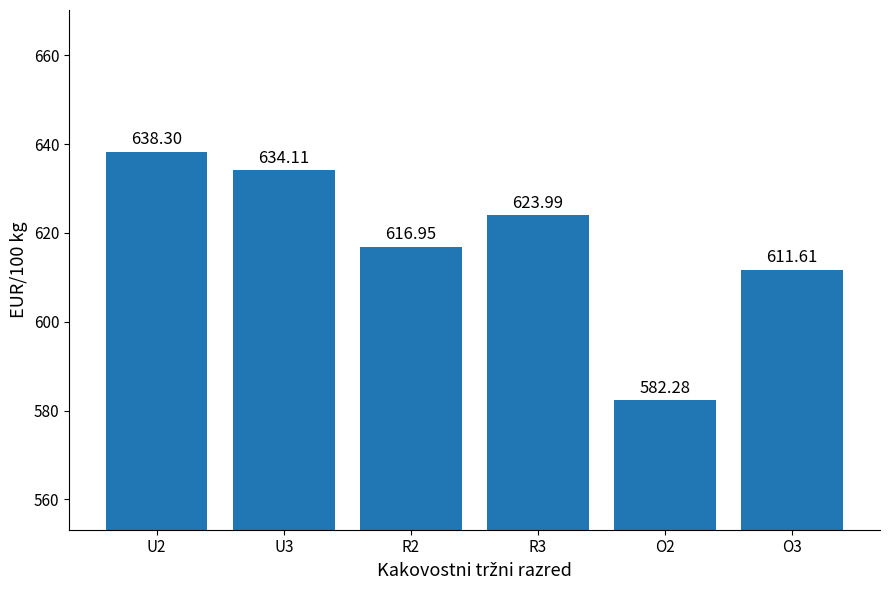

What is the label of the 5th bar from the left?

O2